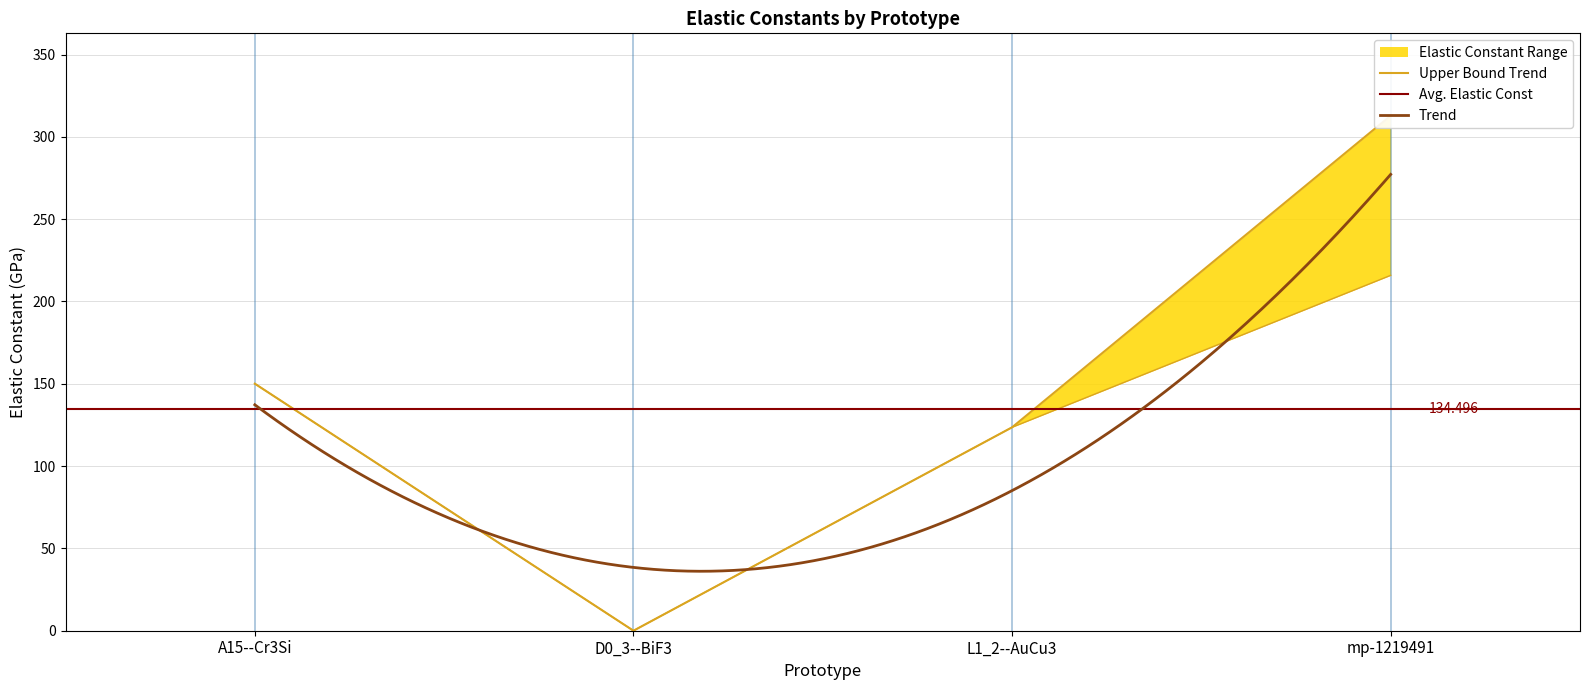

At which category does the chart reach its peak across all series?

mp-1219491